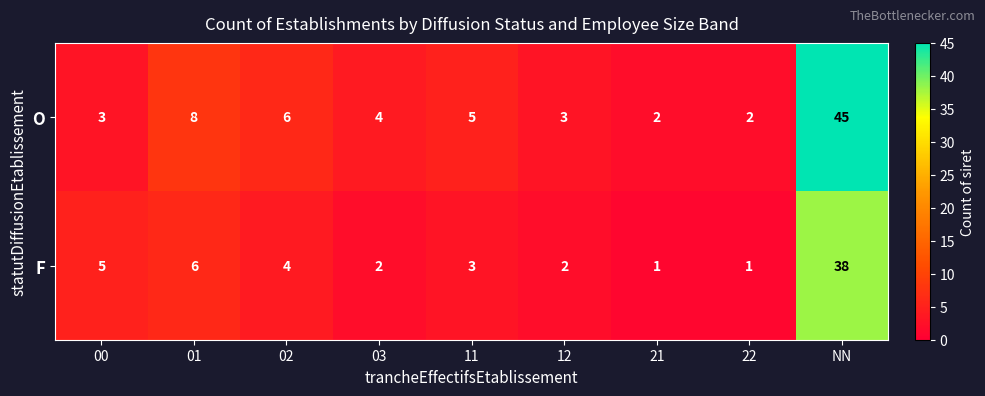

Reading left to right, list all the values displayed in this chart.

O: 00=3	01=8	02=6	03=4	11=5	12=3	21=2	22=2	NN=45
F: 00=5	01=6	02=4	03=2	11=3	12=2	21=1	22=1	NN=38